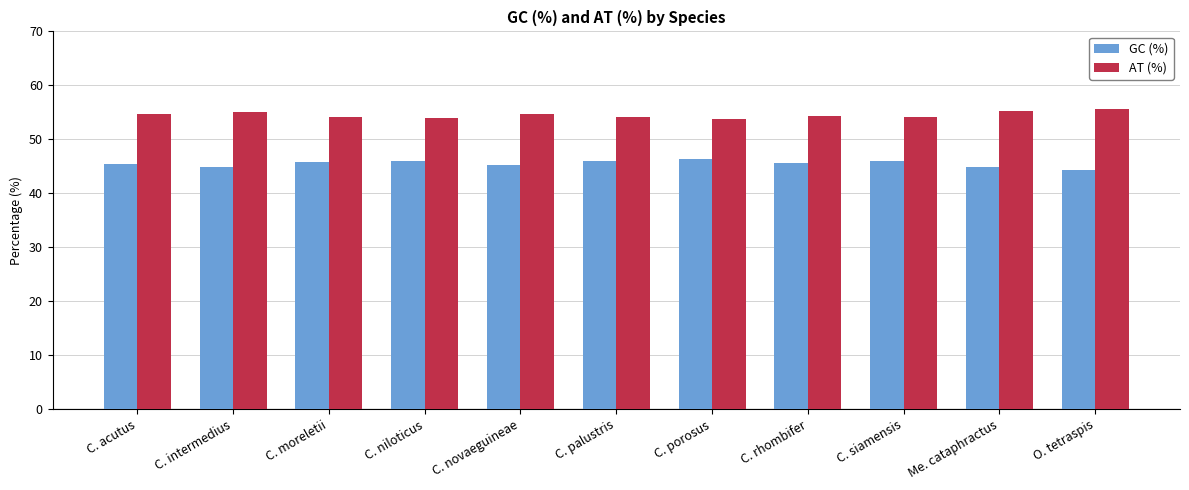

At which label does AT (%) first exceed 54?

C. acutus